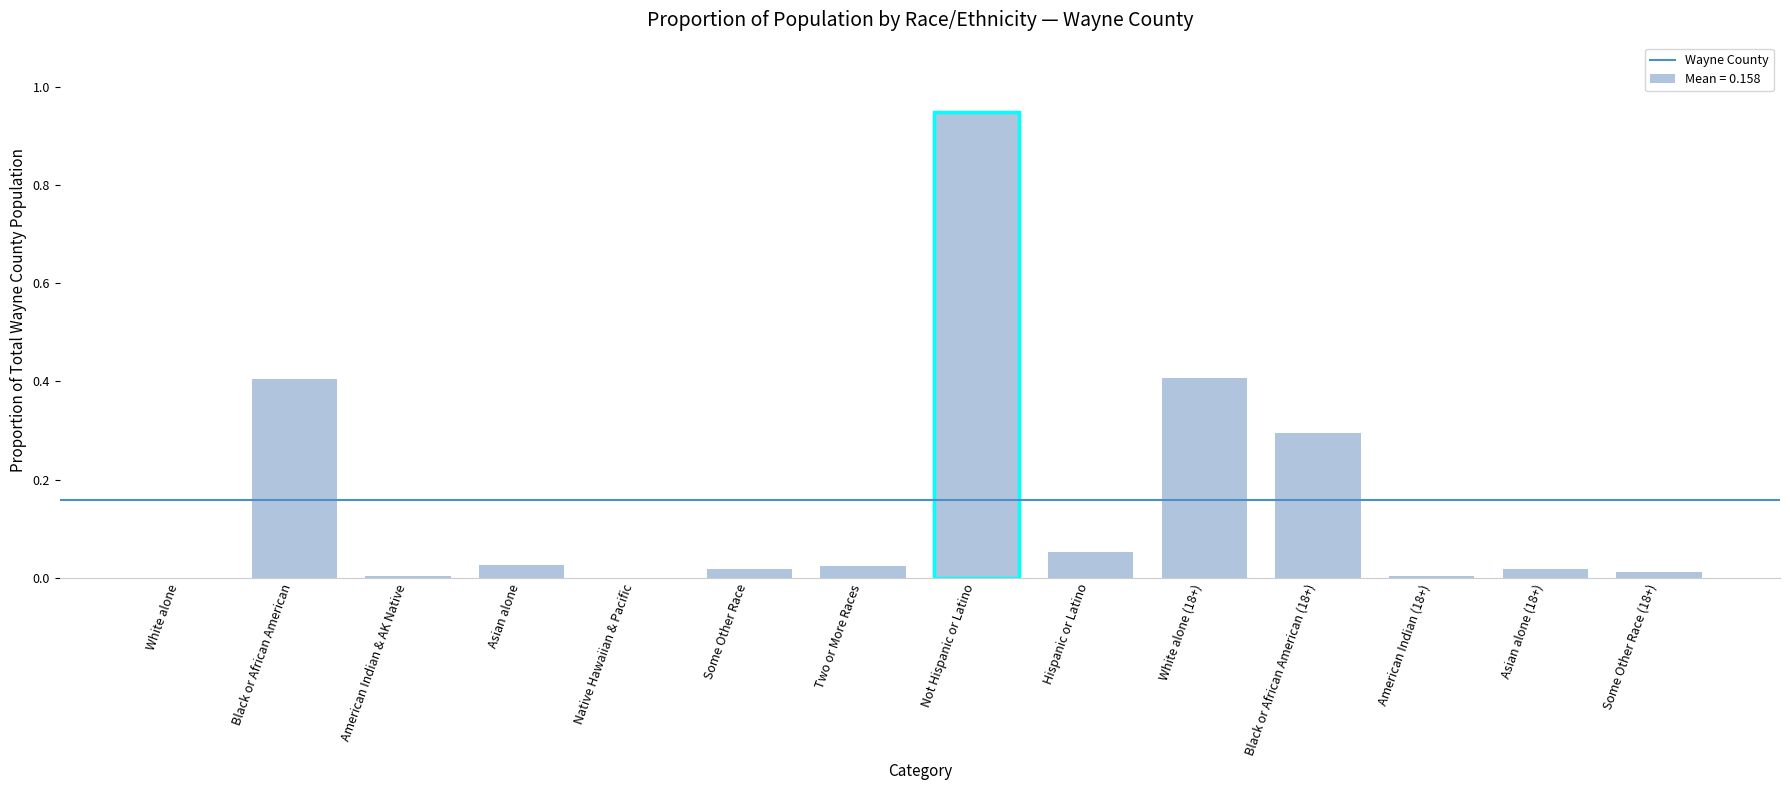

List the labels in order of value, smallest first.

Native Hawaiian & Pacific, White alone, American Indian (18+), American Indian & AK Native, Some Other Race (18+), Asian alone (18+), Some Other Race, Two or More Races, Asian alone, Hispanic or Latino, Black or African American (18+), Black or African American, White alone (18+), Not Hispanic or Latino